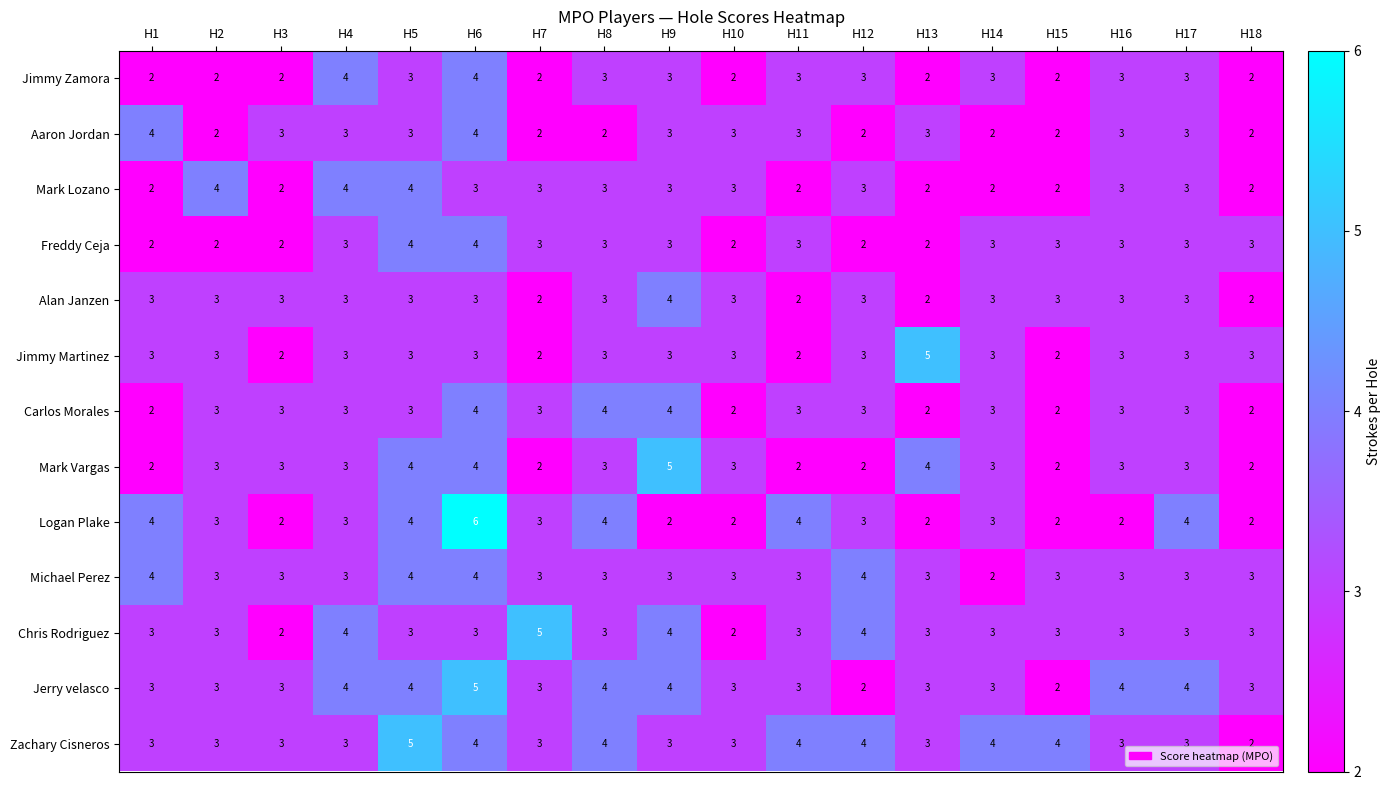

What is the total value across all series at H1?

37